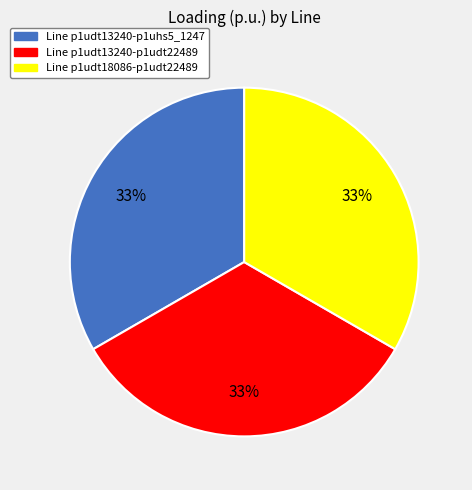

The Line p1udt18086-p1udt22489 slice represents 42% of the pie. True or false?

False